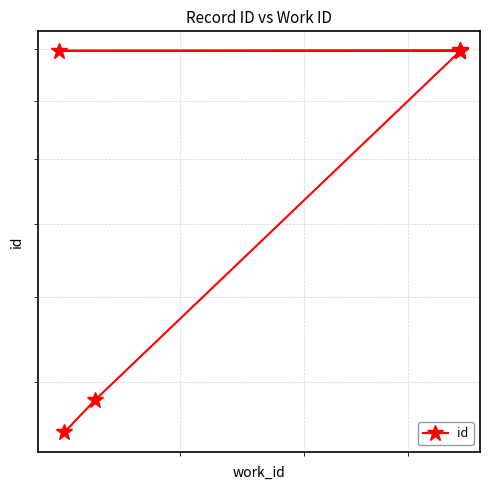

What is the average value?

19778